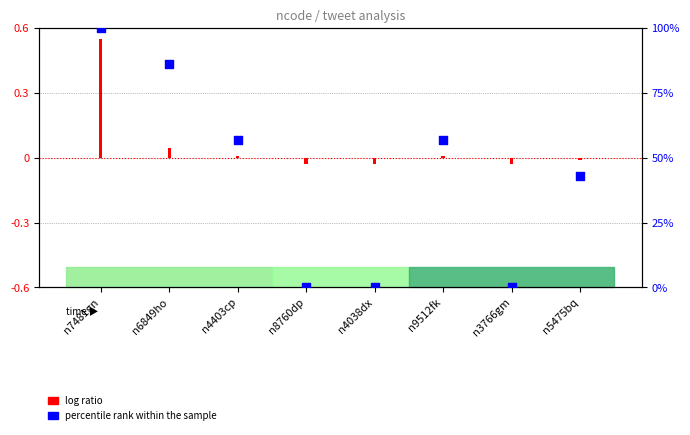

What is the change in value from n4038dx to n5475bq?

+43